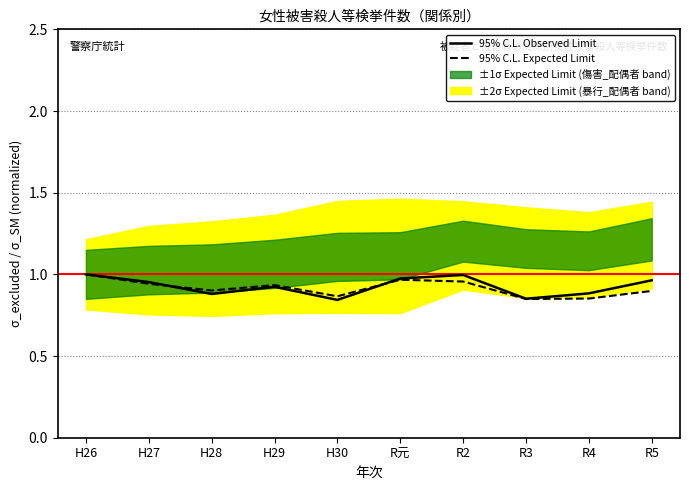

What is the label of the 4th point from the left?

H29